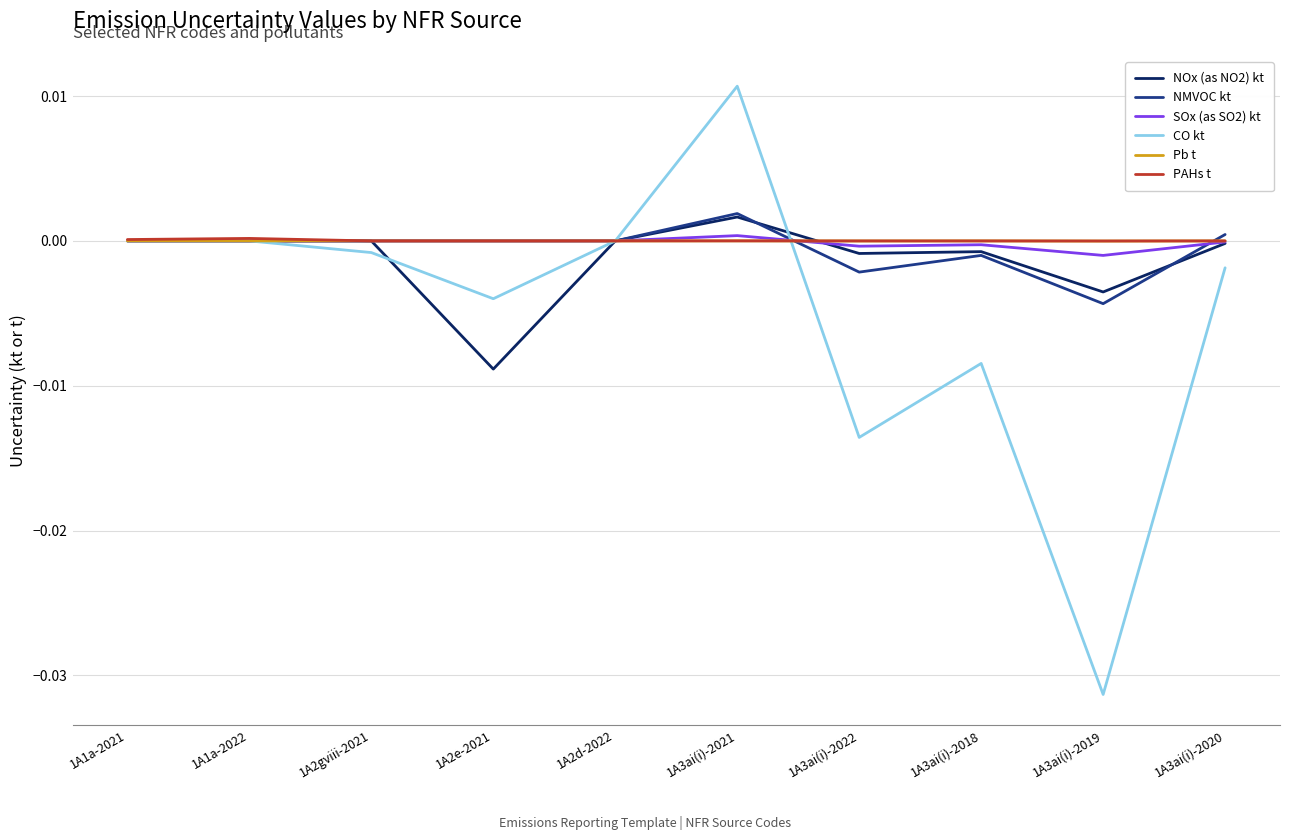

How many lines are shown in the chart?

6